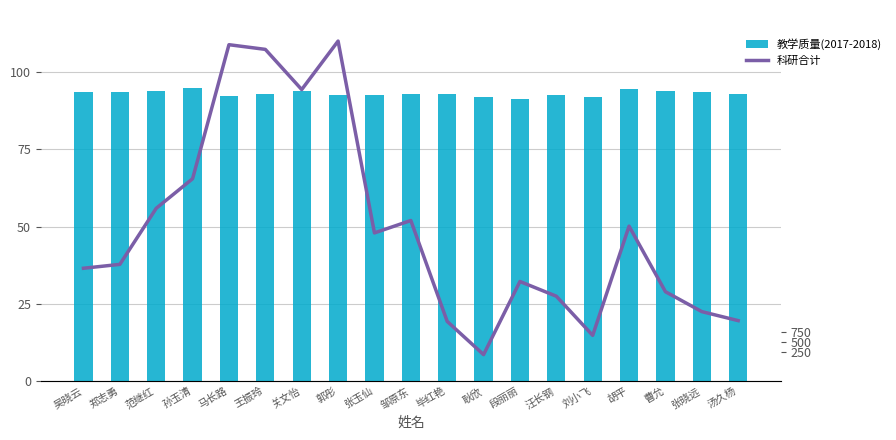

Between 吴晓云 and 耿欣, which series saw the biggest shift?

科研合计